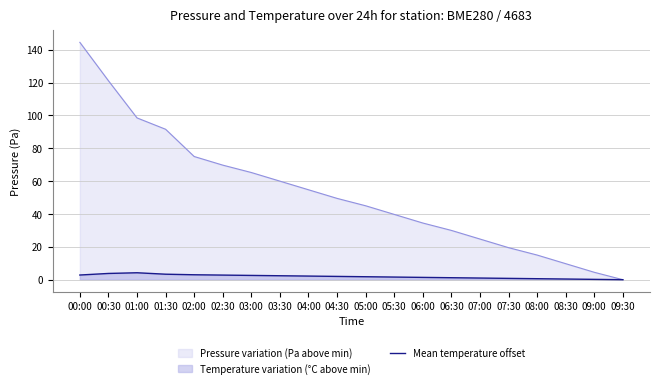

Rank the series by their maximum value, from lowest to highest.

Mean temperature offset, Pressure variation (Pa above min)